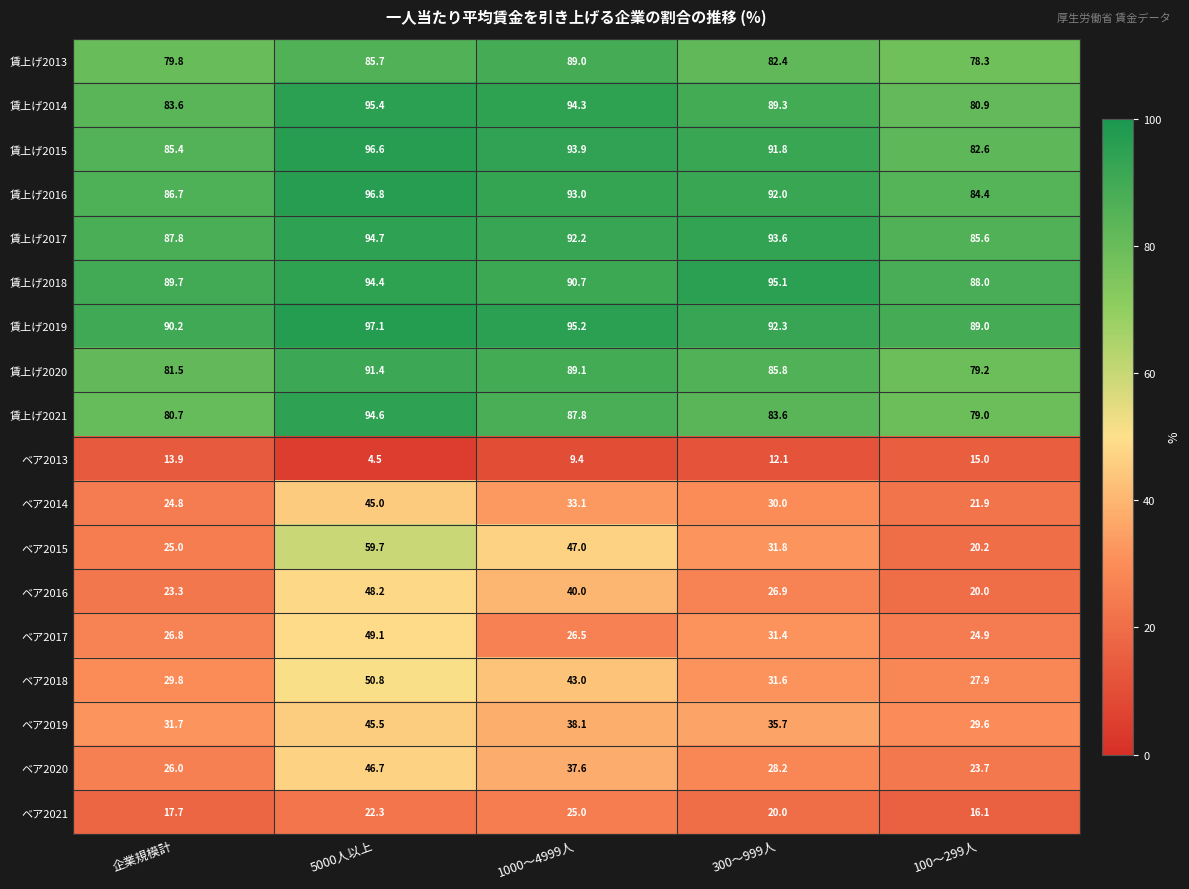

Rank the series by their maximum value, from highest to lowest.

賃上げ2019, 賃上げ2016, 賃上げ2015, 賃上げ2014, 賃上げ2018, 賃上げ2017, 賃上げ2021, 賃上げ2020, 賃上げ2013, ベア2015, ベア2018, ベア2017, ベア2016, ベア2020, ベア2019, ベア2014, ベア2021, ベア2013